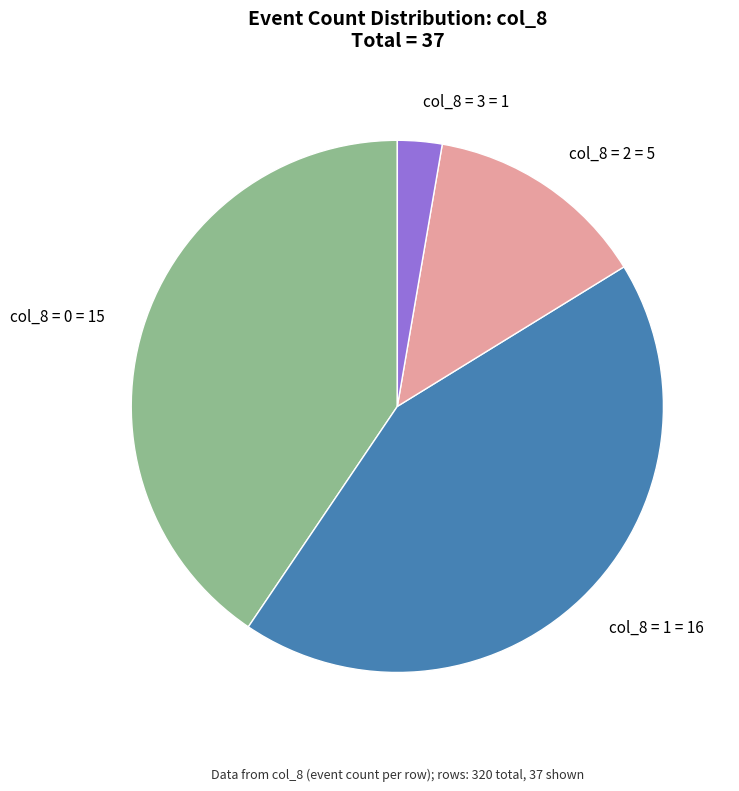

Does any single category account for the majority?

No